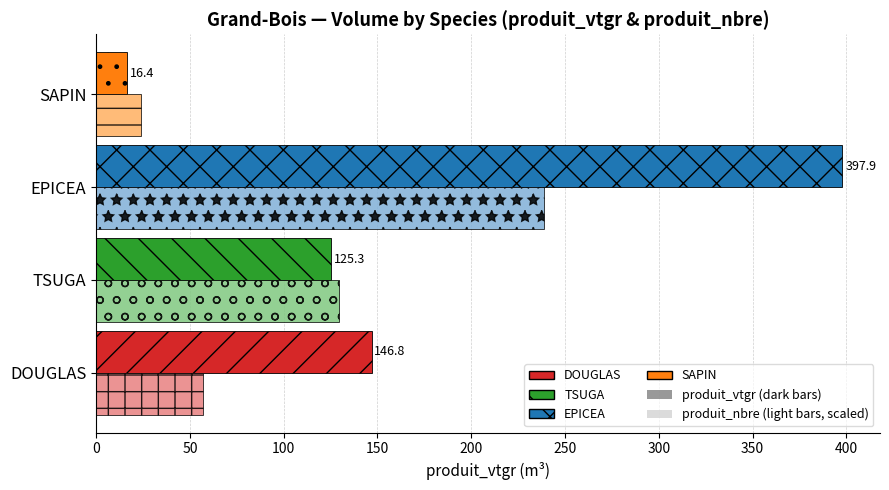

At which category is the sum across all series the highest?

EPICEA